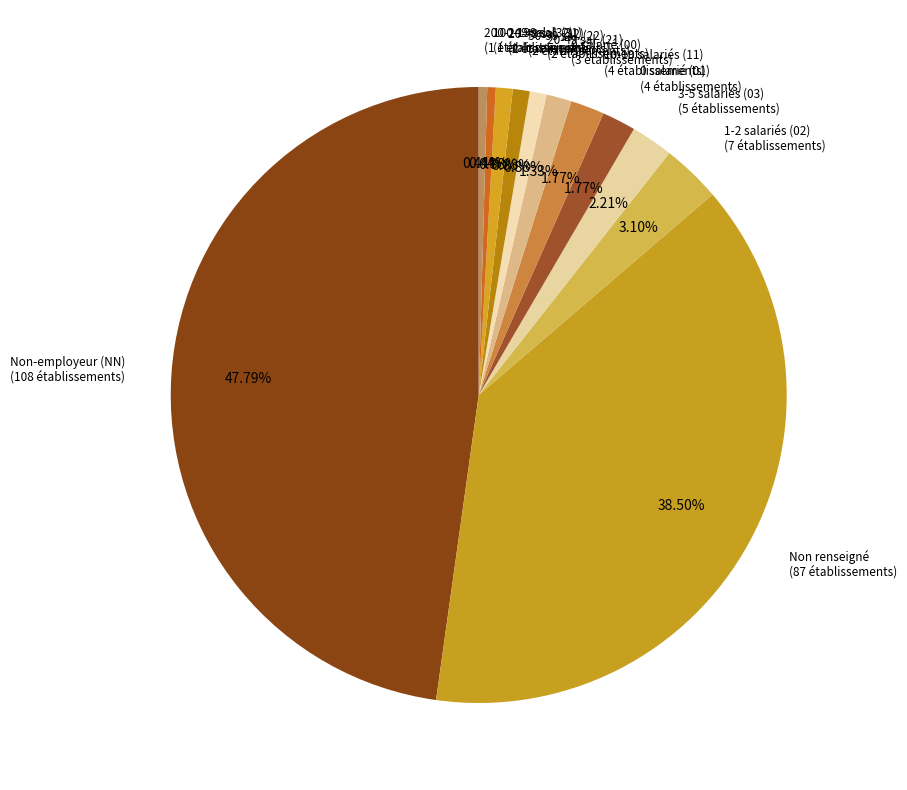

What is the largest slice in the pie chart?

NN